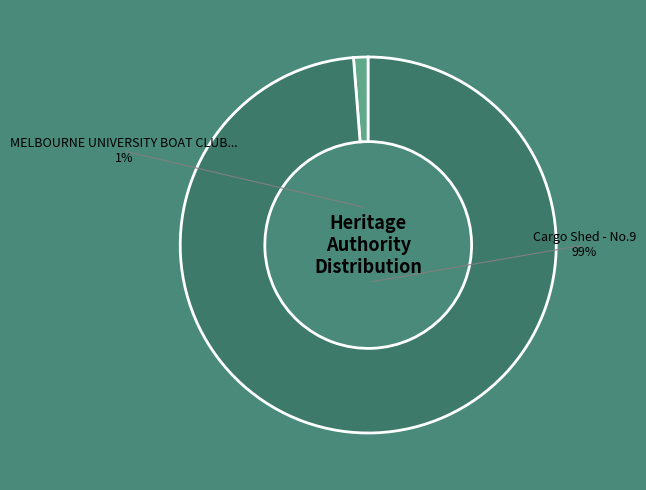

How many segments does this pie chart have?

2